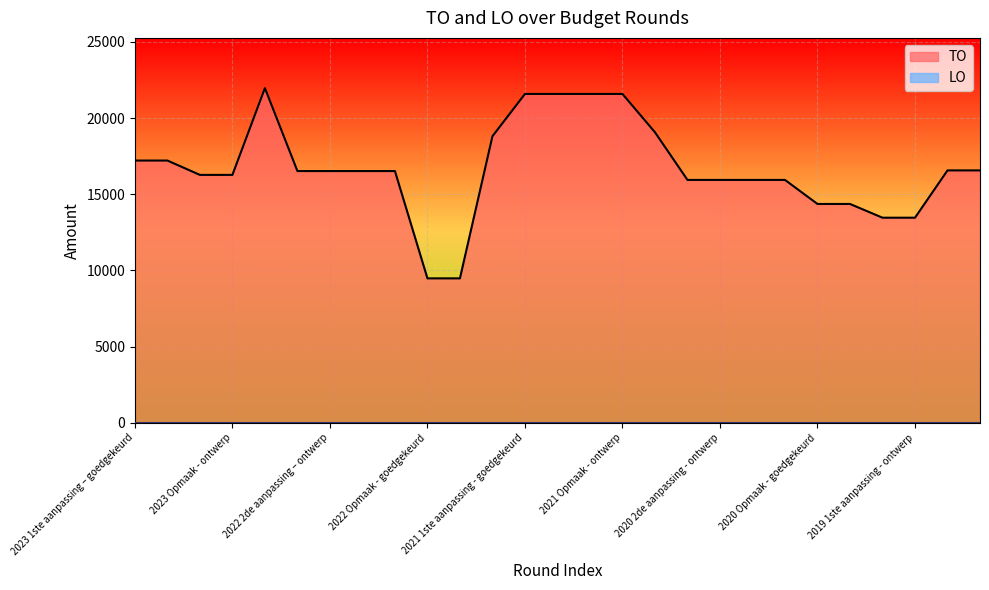

What is the label of the 27th point from the left?

2019 opmaak - ontwerp